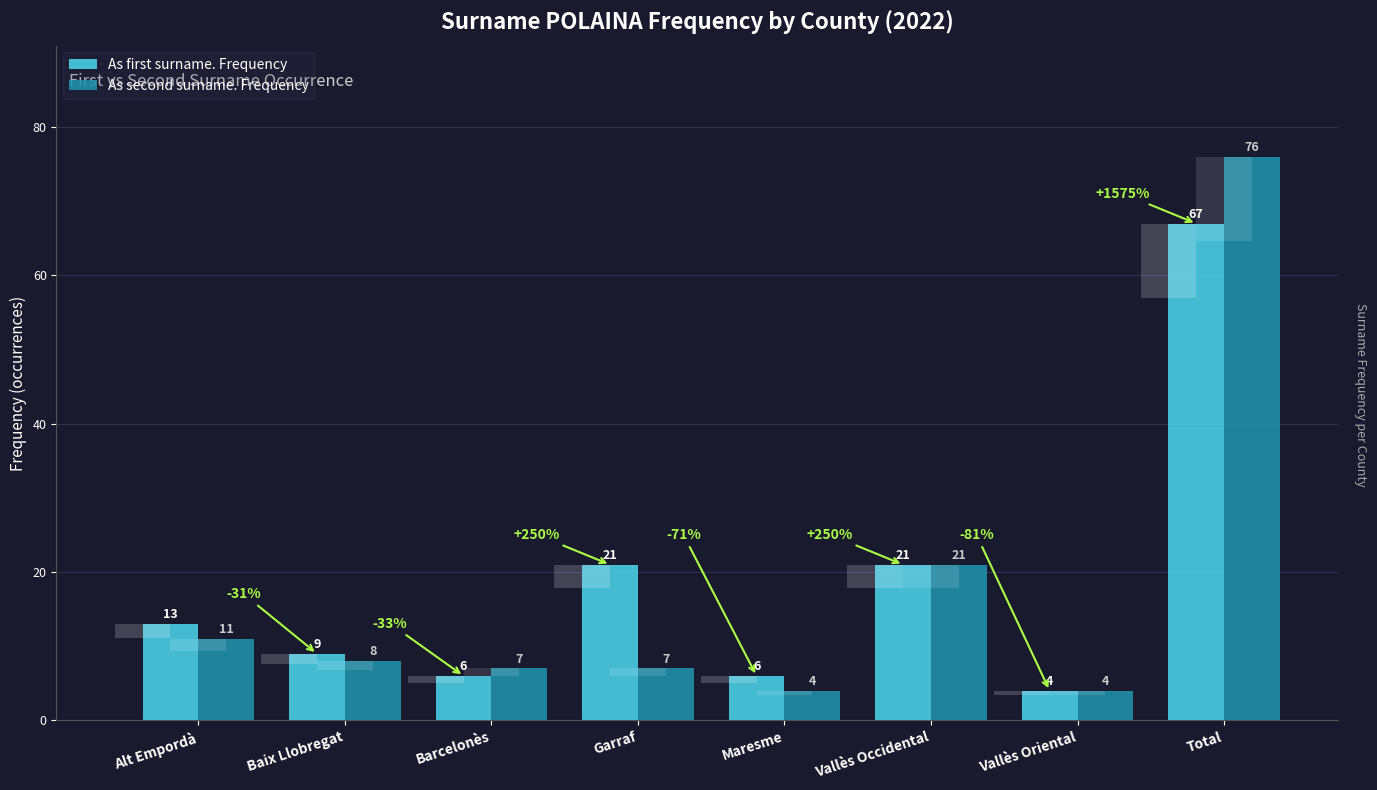

The As first surname. Frequency series shows 37 at Garraf. True or false?

False